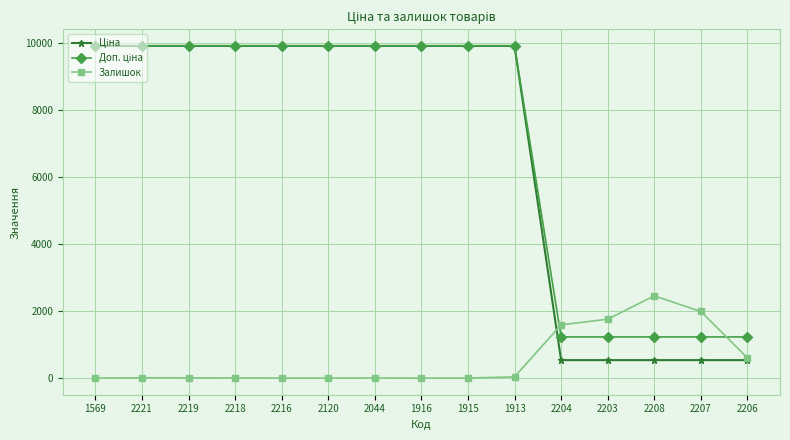

True or false: Залишок has a value of 1588.0 at 2204.

True